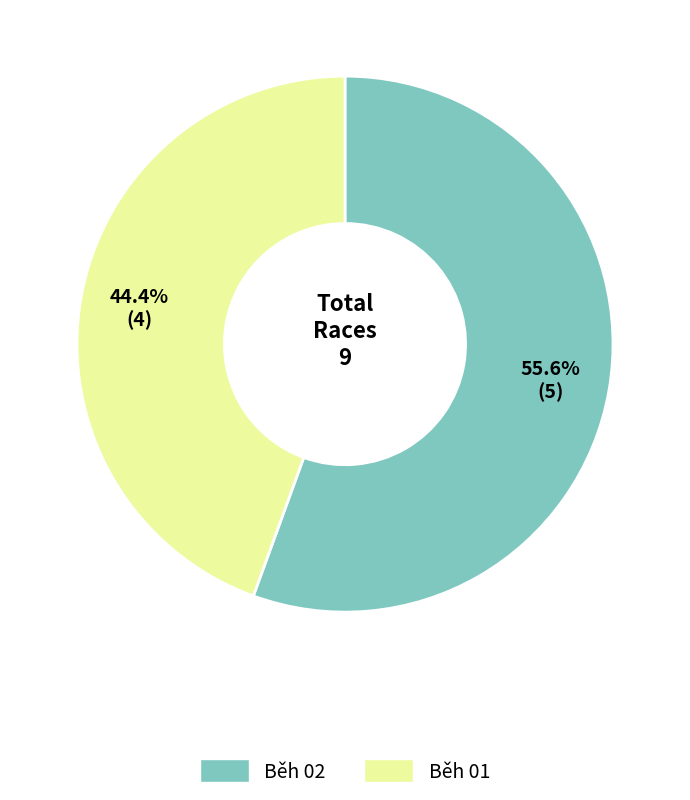

Does Běh 02 account for over 50% of the chart?

Yes